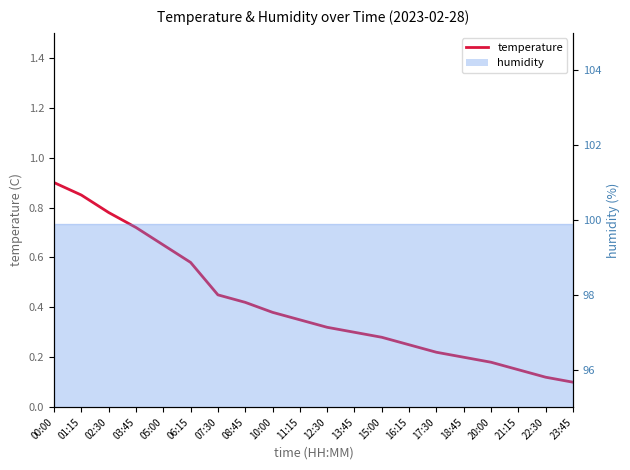

At which label is the value closest to 0?

23:45